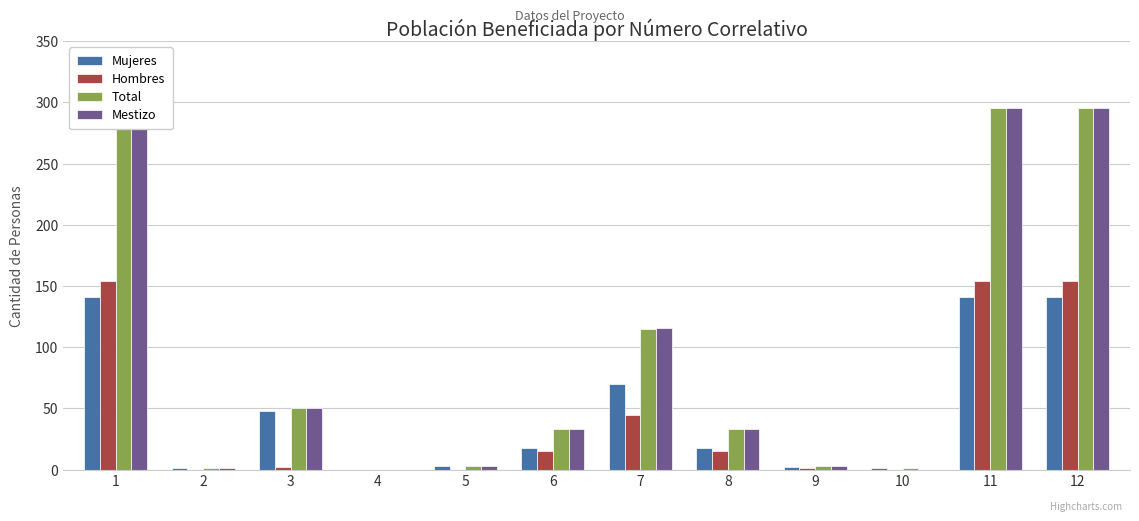

What is the difference between the maximum and minimum values in the Total series?

295